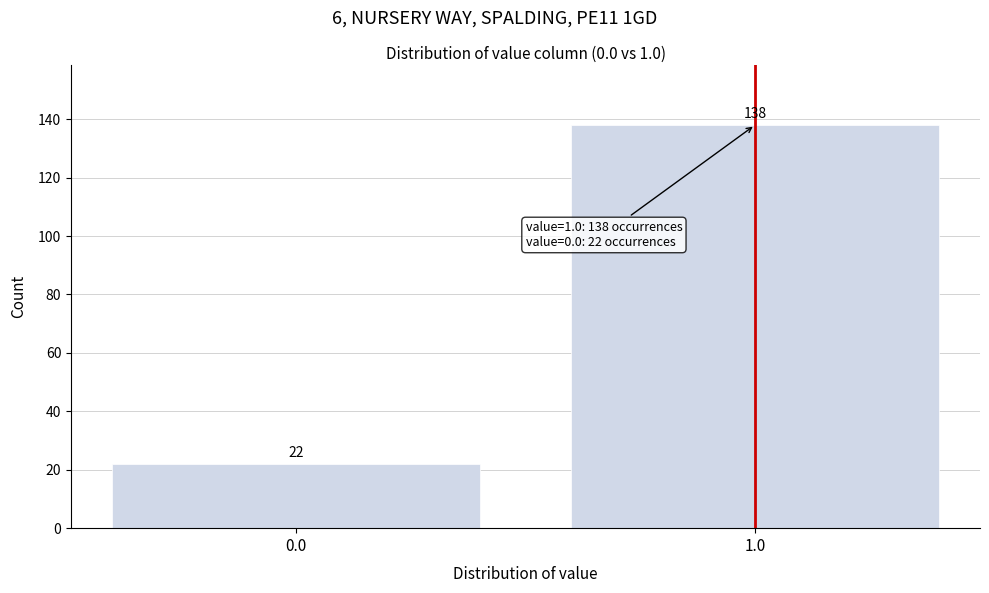

Reading left to right, what are all the values shown in this chart?

22	138